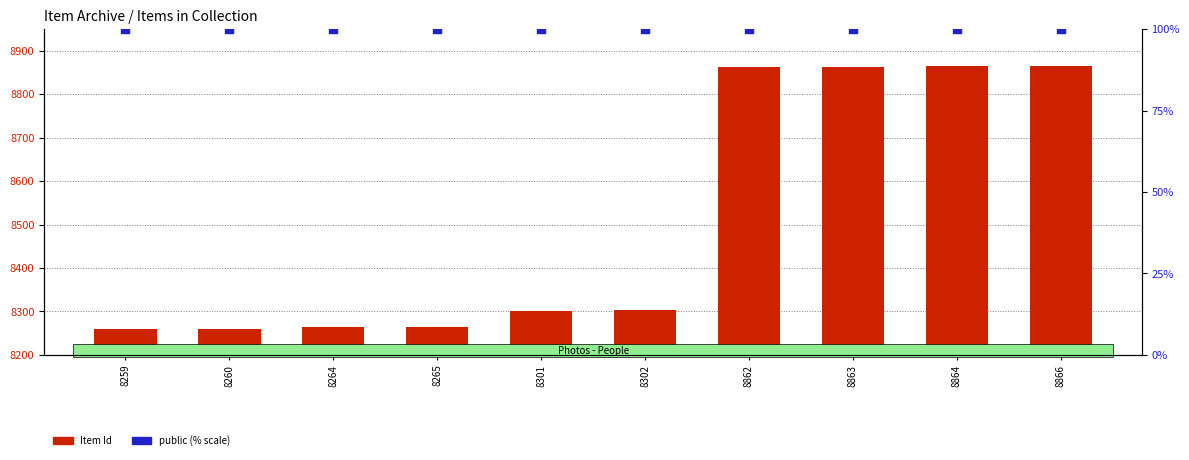

Which series has the largest total across all categories?

Item Id